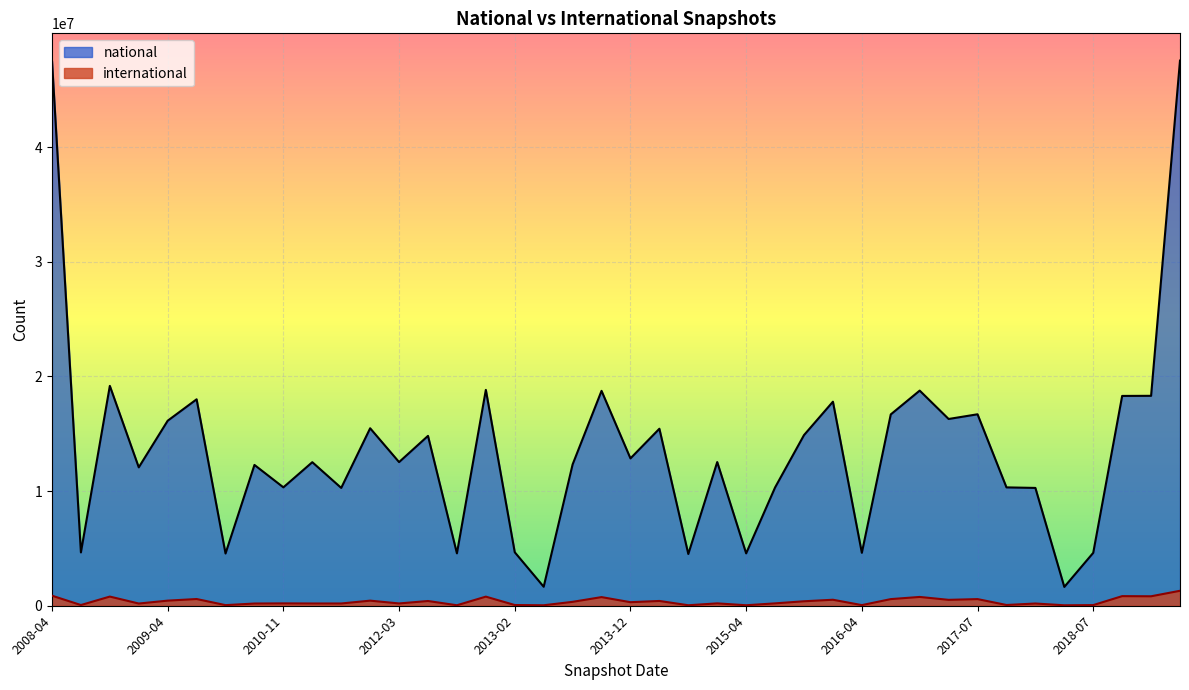

What is the greatest value displayed?

47550680